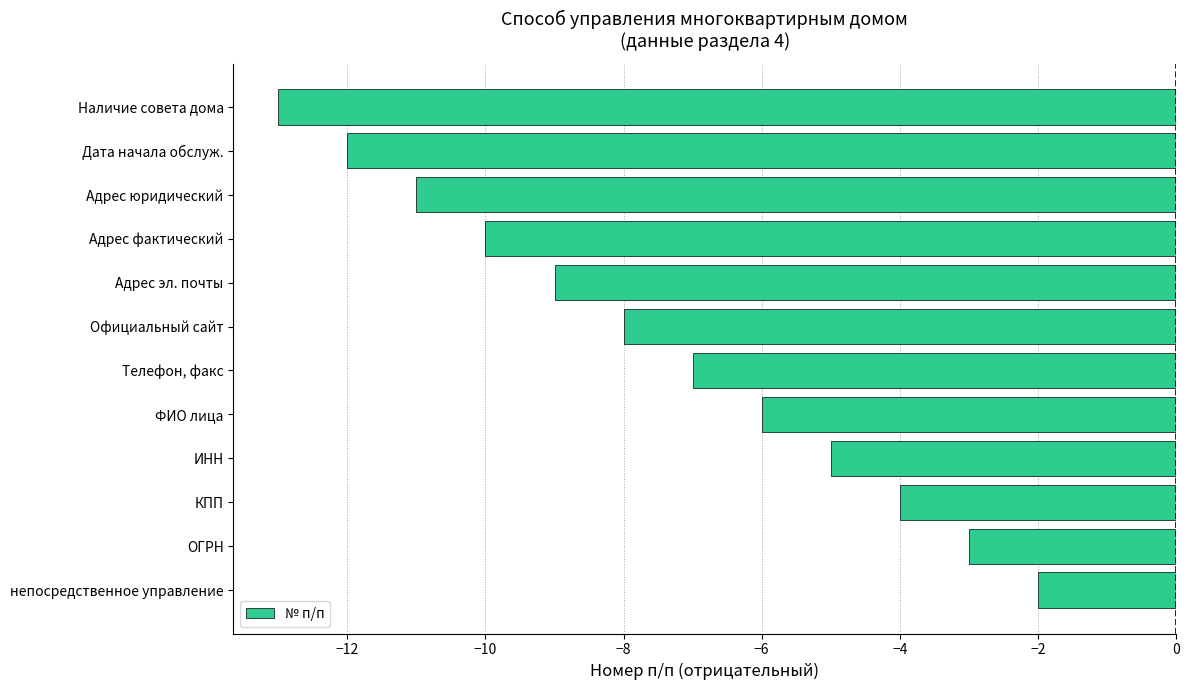

Read the value at ОГРН.

-3